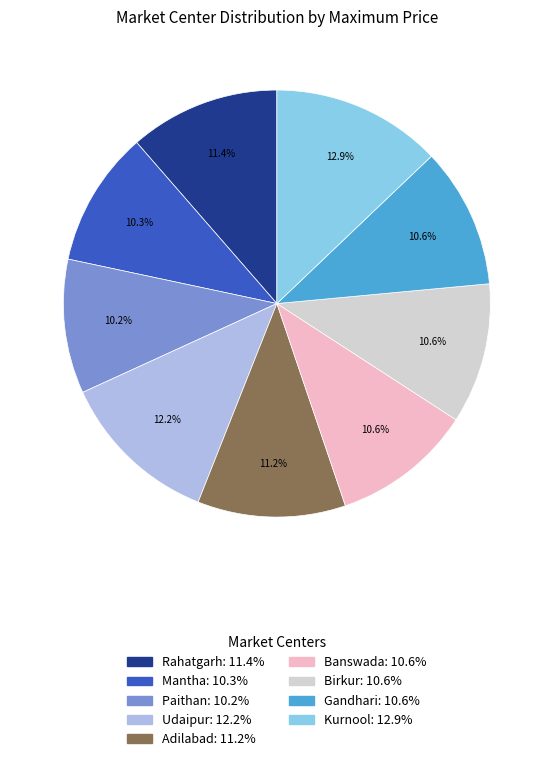

Which has a higher value, Rahatgarh or Udaipur?

Udaipur